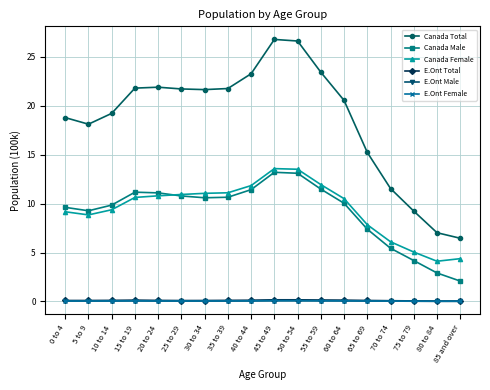

What is the total value across all series at 10 to 14?

38.6